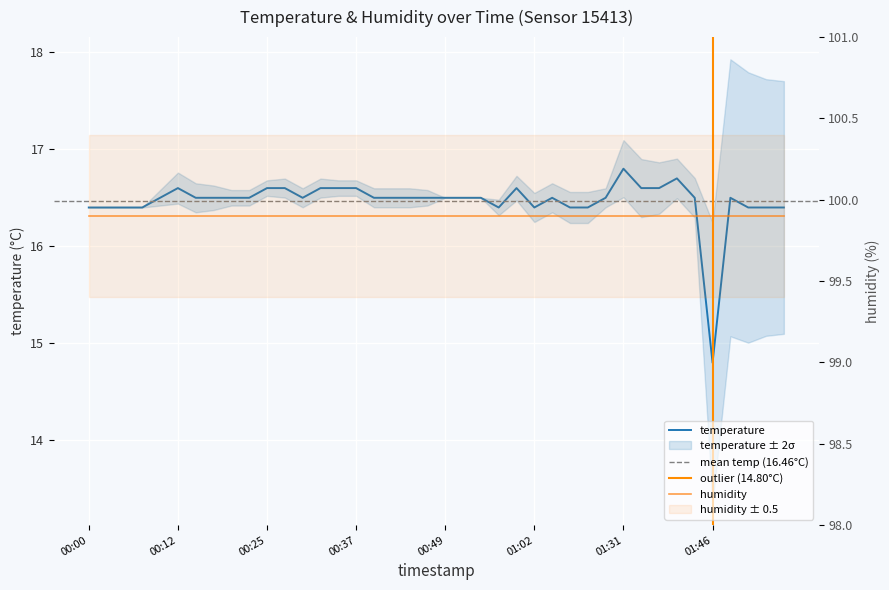

Reading left to right, extract all data points from this chart.

16.4	16.4	16.4	16.4	16.5	16.6	16.5	16.5	16.5	16.5	16.6	16.6	16.5	16.6	16.6	16.6	16.5	16.5	16.5	16.5	16.5	16.5	16.5	16.4	16.6	16.4	16.5	16.4	16.4	16.5	16.8	16.6	16.6	16.7	16.5	14.8	16.5	16.4	16.4	16.4